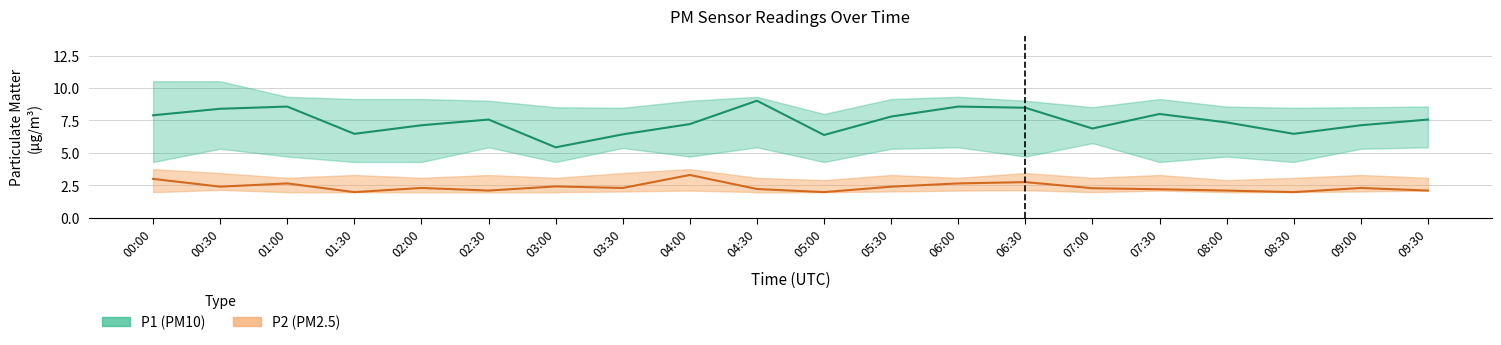

What is the sum of all P2 values?

47.4